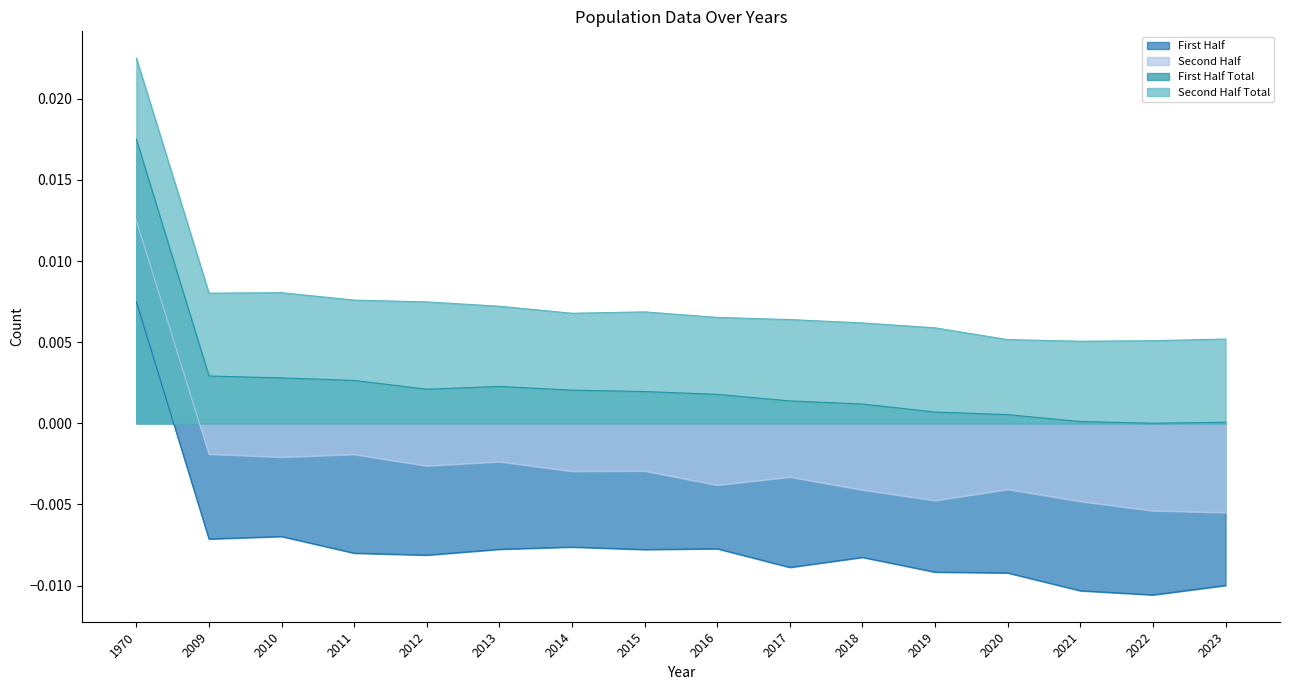

Reading left to right, what are all the values shown in this chart?

First Half: 1970=0.0	2009=-0.0	2010=-0.0	2011=-0.0	2012=-0.0	2013=-0.0	2014=-0.0	2015=-0.0	2016=-0.0	2017=-0.0	2018=-0.0	2019=-0.0	2020=-0.0	2021=-0.0	2022=-0.0	2023=-0.0
Second Half: 1970=0.0	2009=-0.0	2010=-0.0	2011=-0.0	2012=-0.0	2013=-0.0	2014=-0.0	2015=-0.0	2016=-0.0	2017=-0.0	2018=-0.0	2019=-0.0	2020=-0.0	2021=-0.0	2022=-0.0	2023=-0.0
First Half Total: 1970=0.0	2009=0.0	2010=0.0	2011=0.0	2012=0.0	2013=0.0	2014=0.0	2015=0.0	2016=0.0	2017=0.0	2018=0.0	2019=0.0	2020=0.0	2021=0.0	2022=0.0	2023=0.0
Second Half Total: 1970=0.0	2009=0.0	2010=0.0	2011=0.0	2012=0.0	2013=0.0	2014=0.0	2015=0.0	2016=0.0	2017=0.0	2018=0.0	2019=0.0	2020=0.0	2021=0.0	2022=0.0	2023=0.0